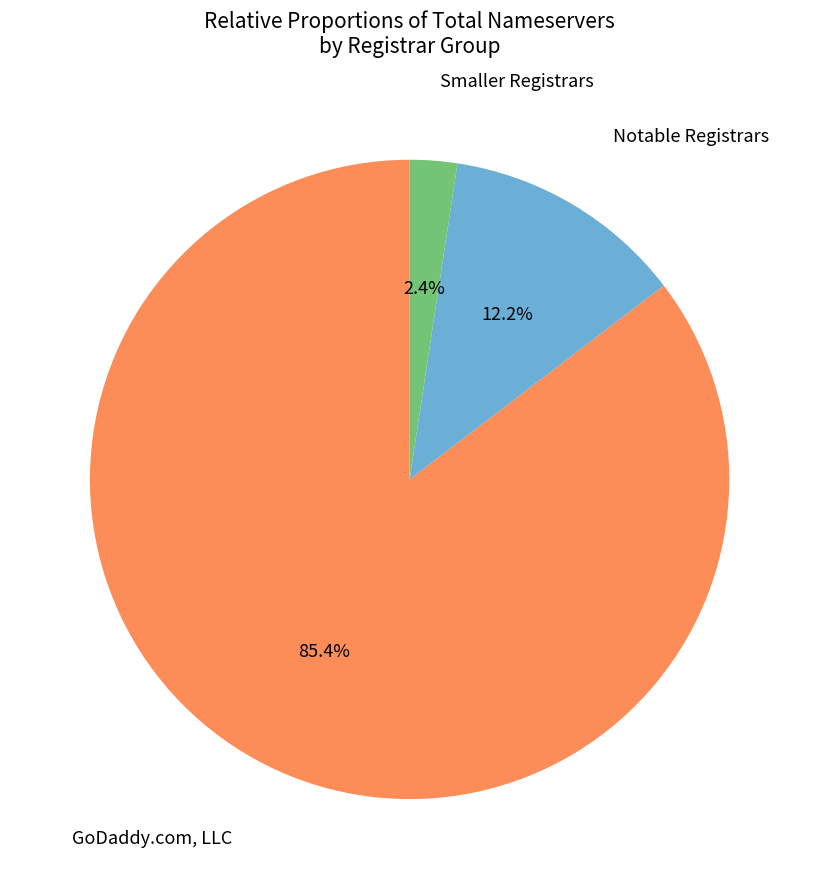

Is there a majority slice in this chart?

Yes